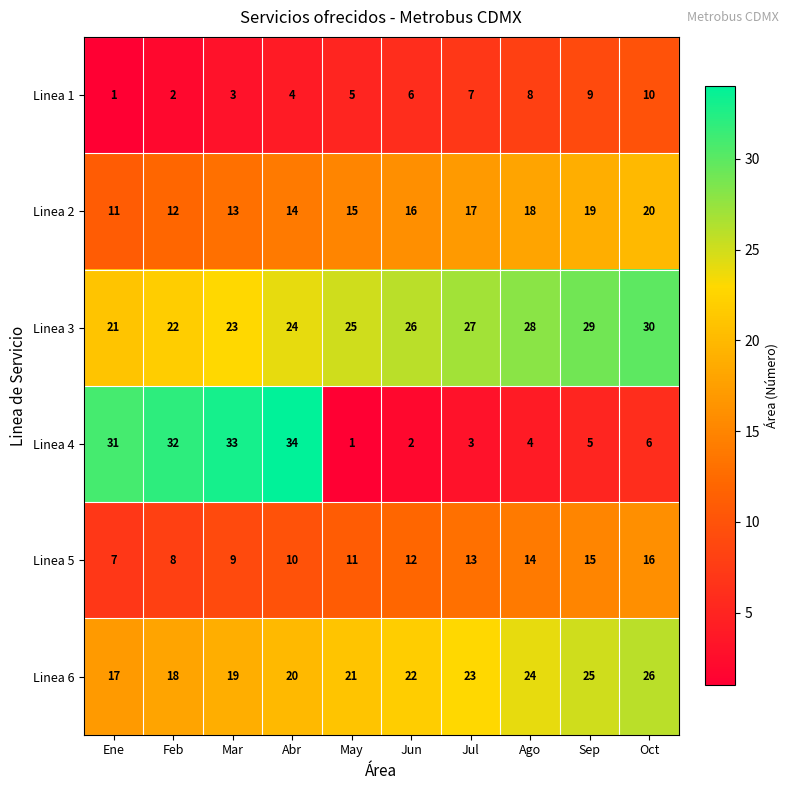

List the series in order of their peak value, lowest first.

Linea 1, Linea 5, Linea 2, Linea 6, Linea 3, Linea 4